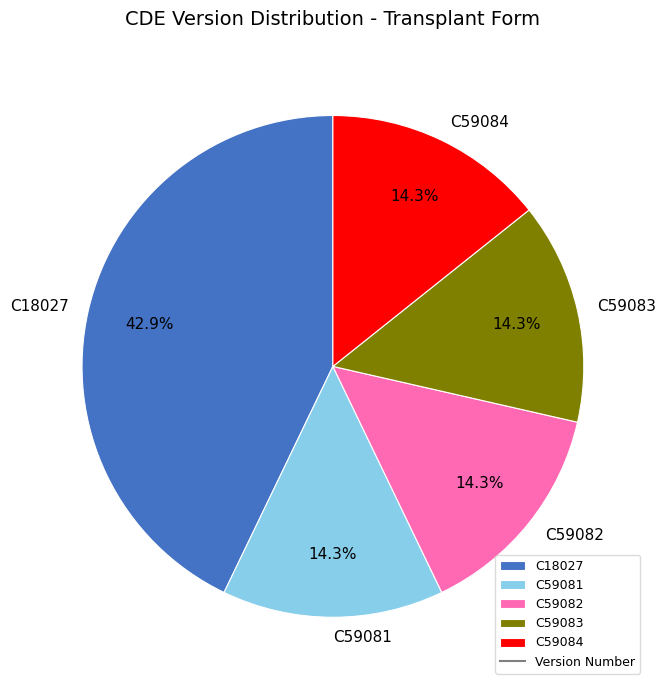

How many slices are in this pie chart?

5